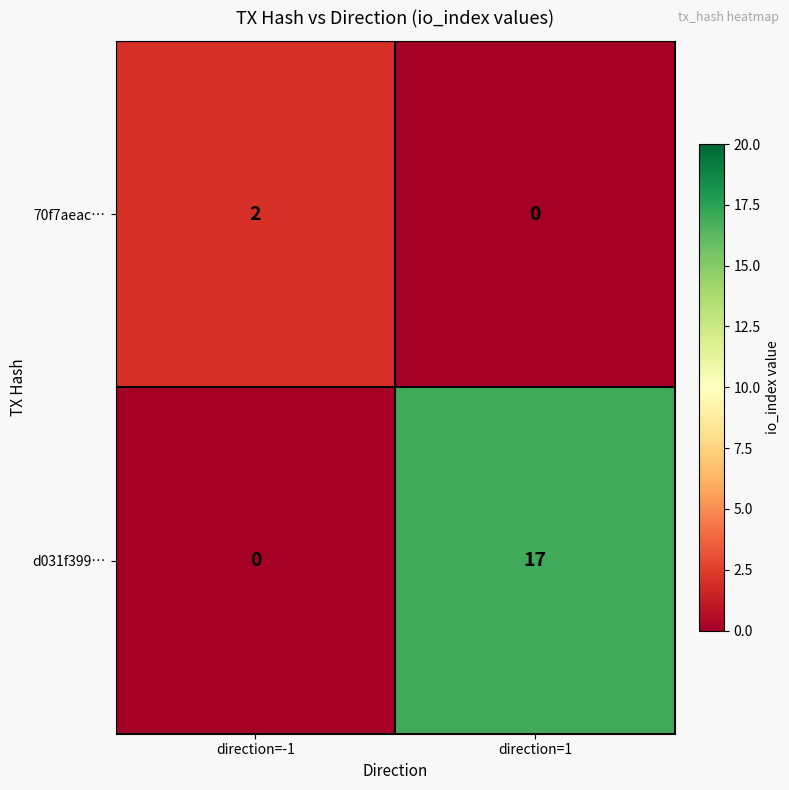

The 70f7aeac… series shows 2 at direction=-1. True or false?

True